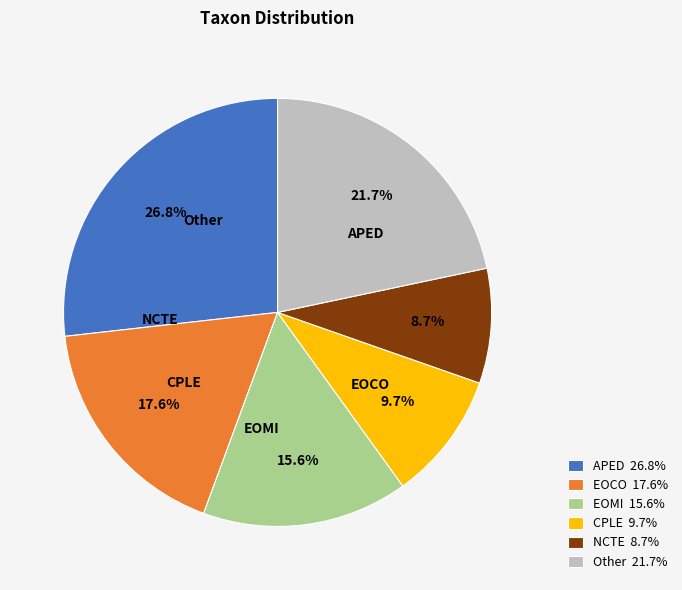

Rank the categories by value from highest to lowest.

APED 26.8%, Other 21.7%, EOCO 17.6%, EOMI 15.6%, CPLE 9.7%, NCTE 8.7%